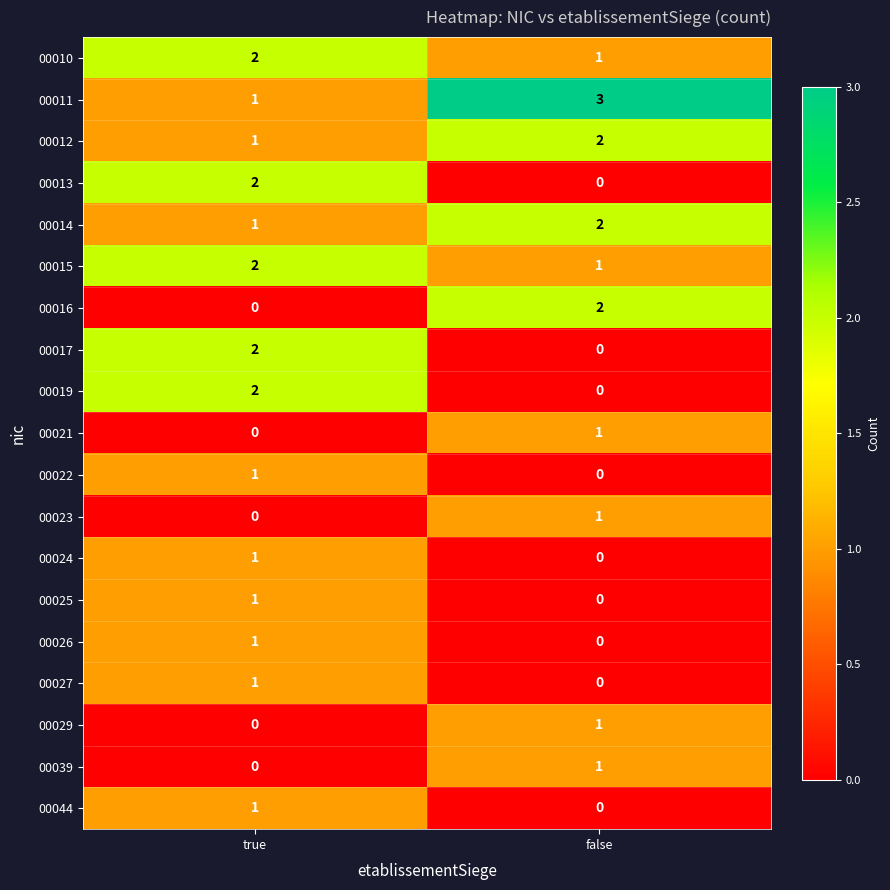

List the labels in order of 00022 value, smallest first.

false, true